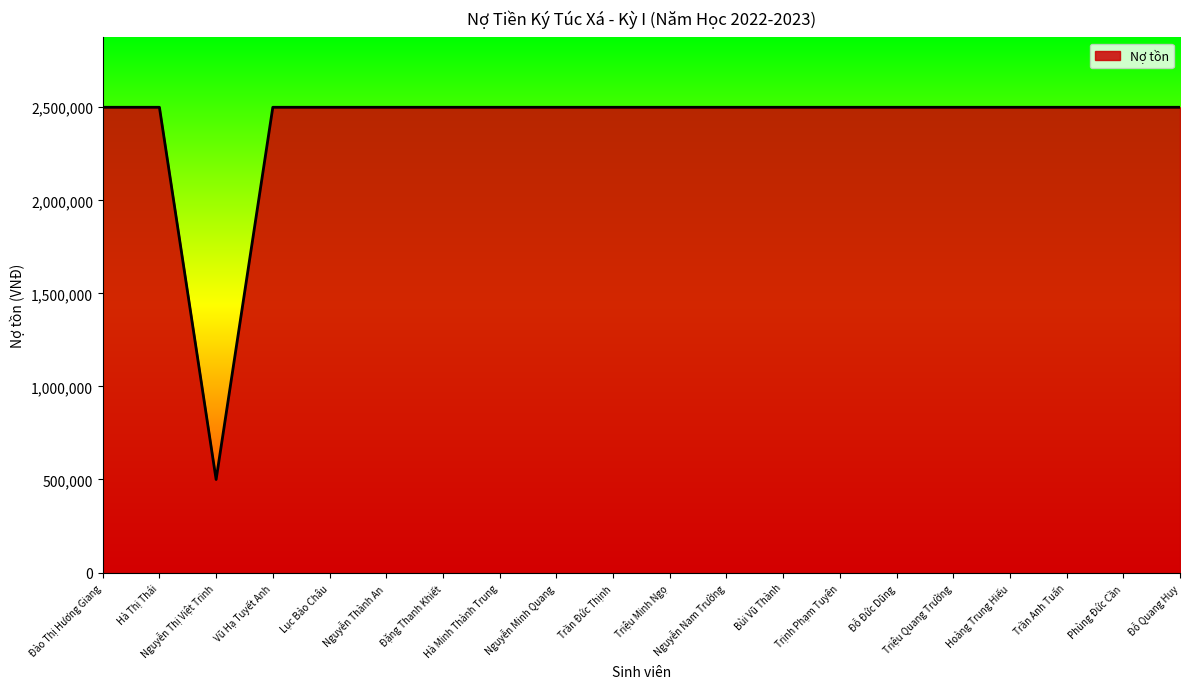

Is it true that the value at Bùi Vũ Thành is 3856469?

False